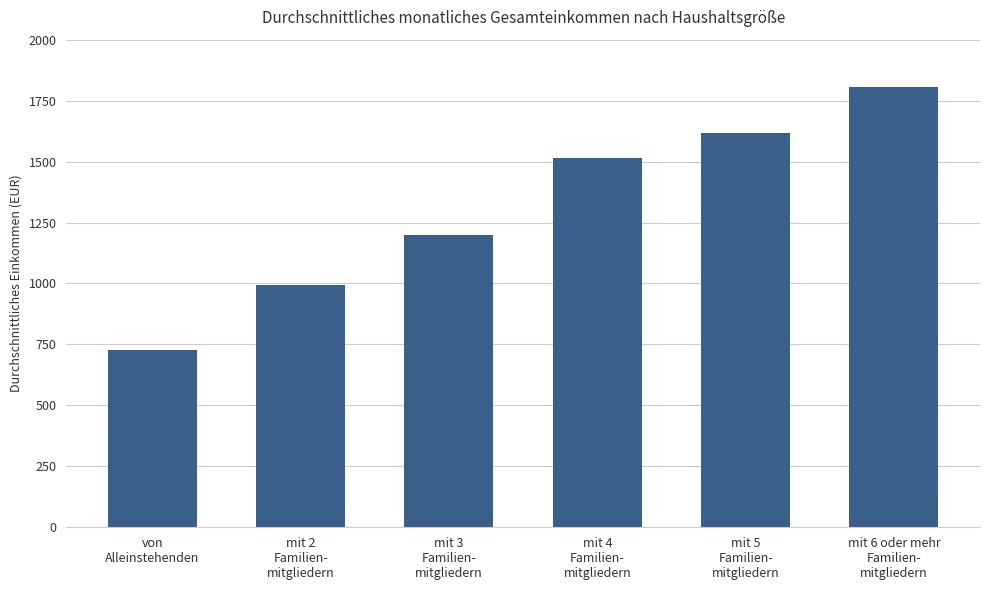

What is the label of the 1st bar from the right?

mit 6 oder mehr
Familien-
mitgliedern